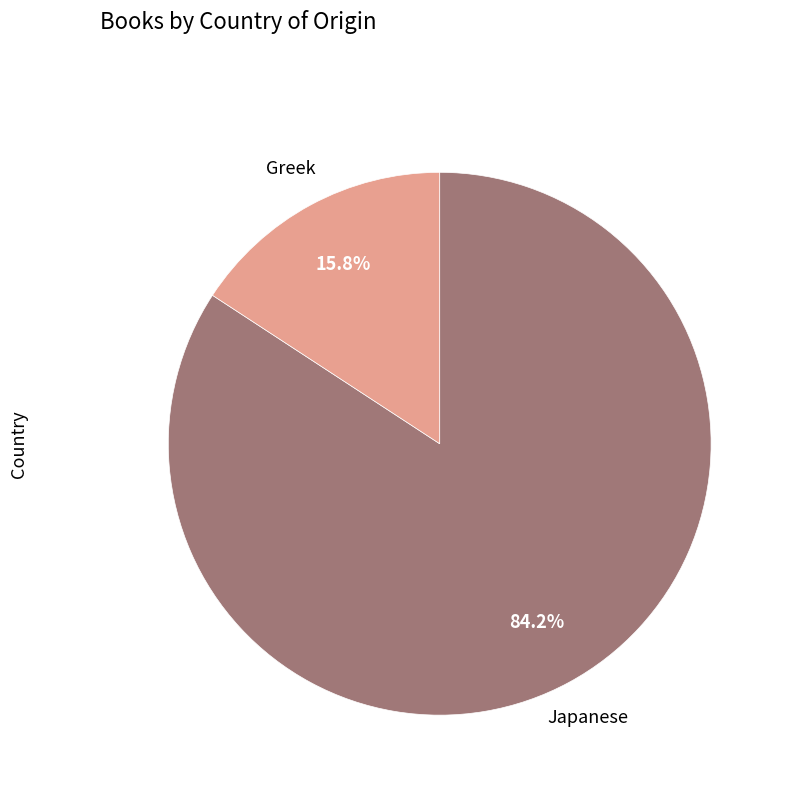

Is there a majority slice in this chart?

Yes